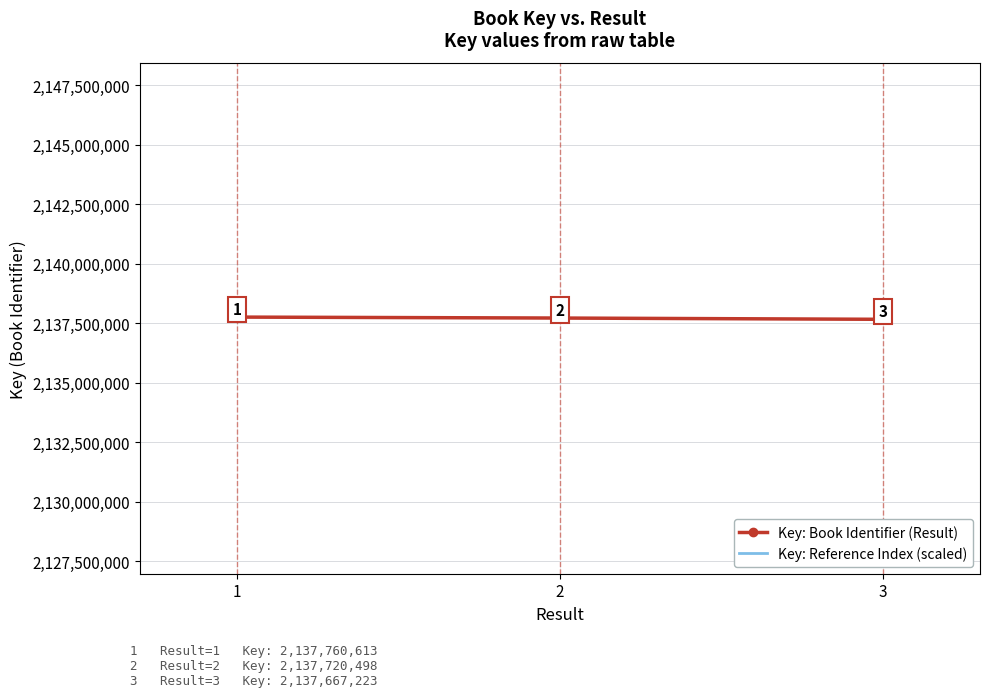

What is the sum of the Key: Book Identifier (Result) values at 3 and 1?

4275427836